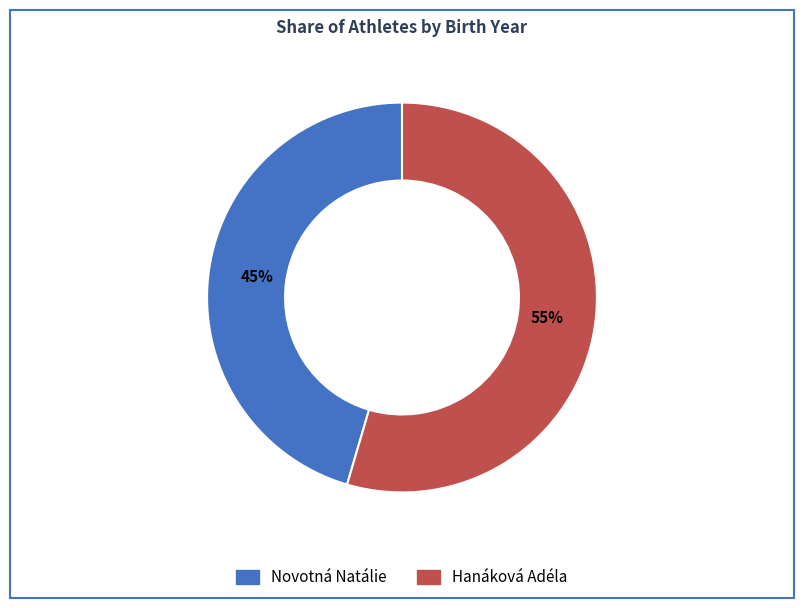

How many segments does this pie chart have?

2